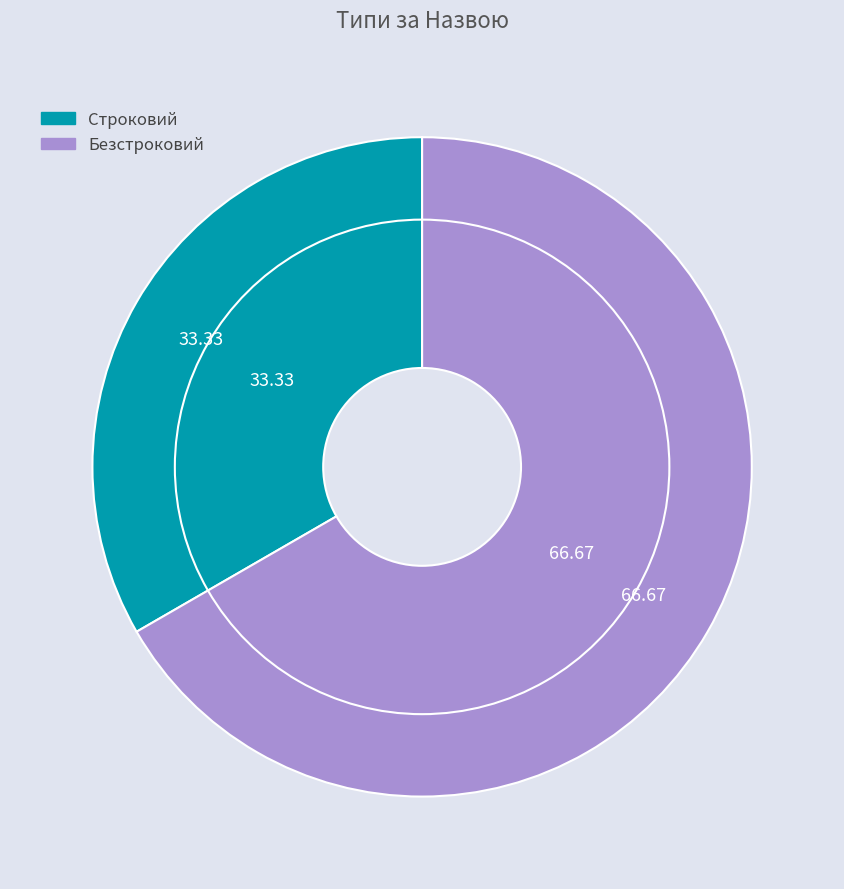

What is the ratio of the value at Безстроковий to the value at Строковий?

2.0